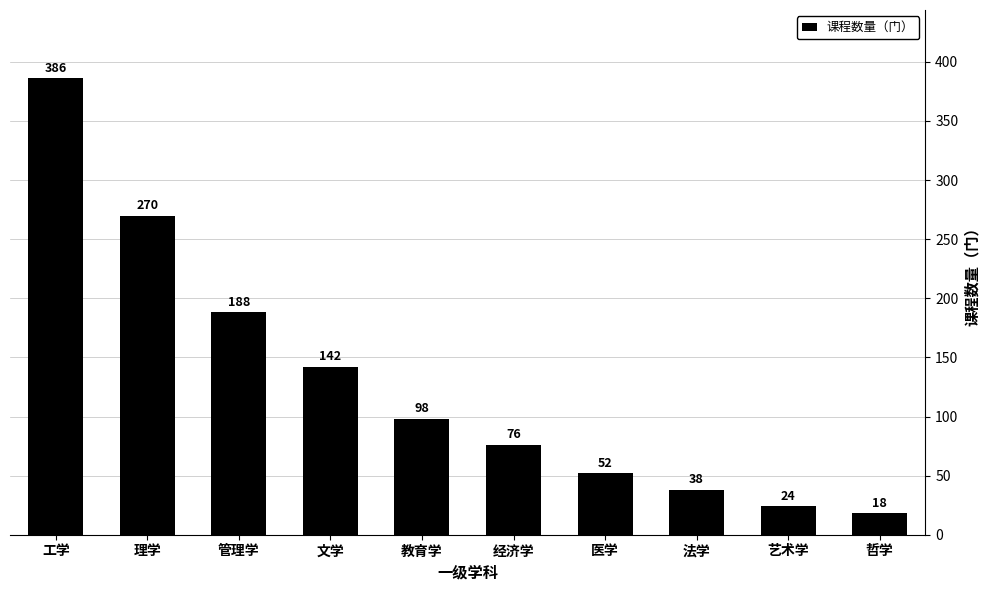

What is the greatest value displayed?

386